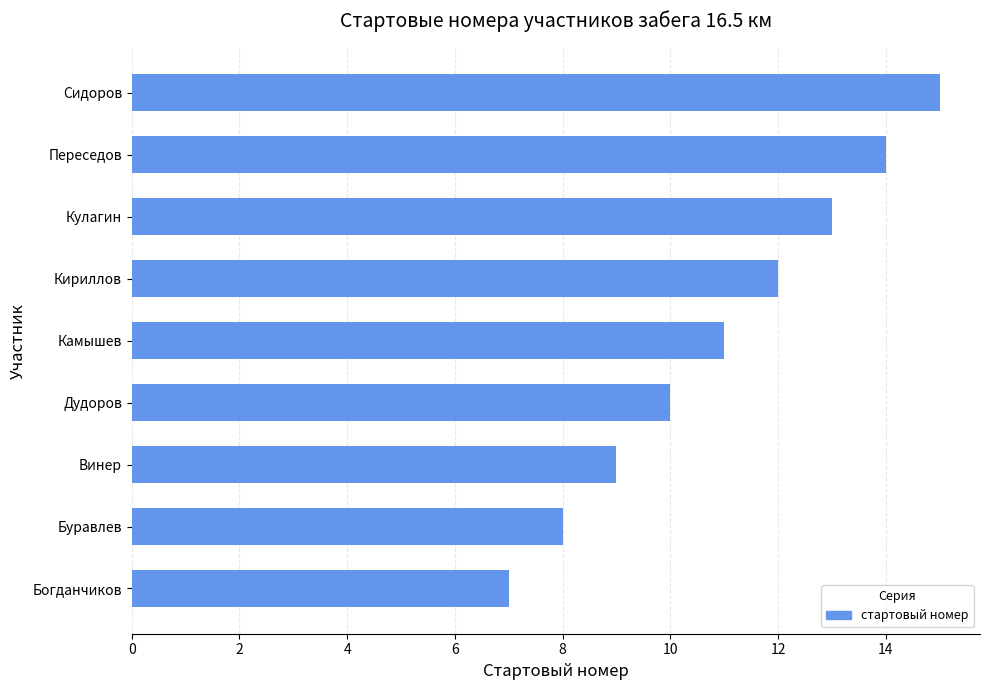

Rank the categories by value from lowest to highest.

Богданчиков, Буравлев, Винер, Дудоров, Камышев, Кириллов, Кулагин, Переседов, Сидоров